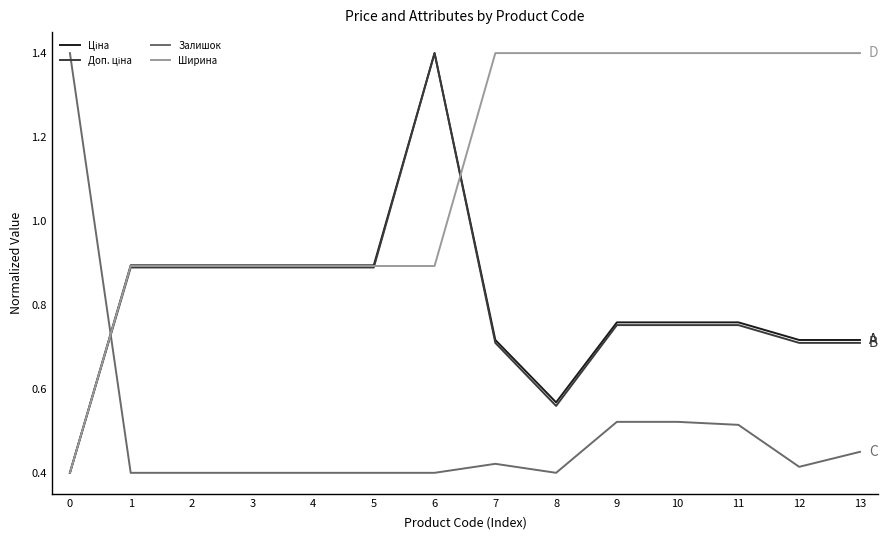

What is the difference between the highest and lowest values at 7?

1.0